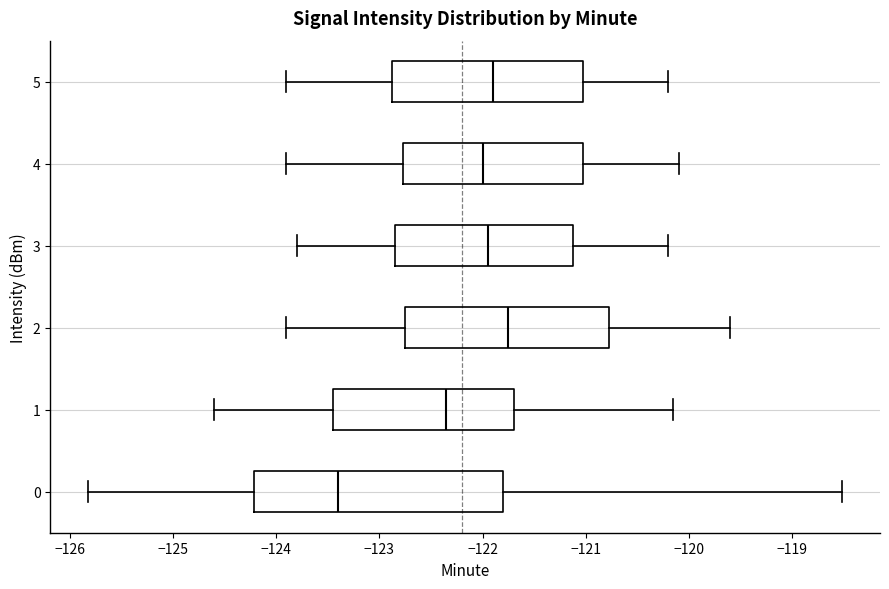

Where does the left whisker of the box at y = 5 end on the x-axis? The values are not printed on the chart, so give them approximately, as read against the axis.

-123.9